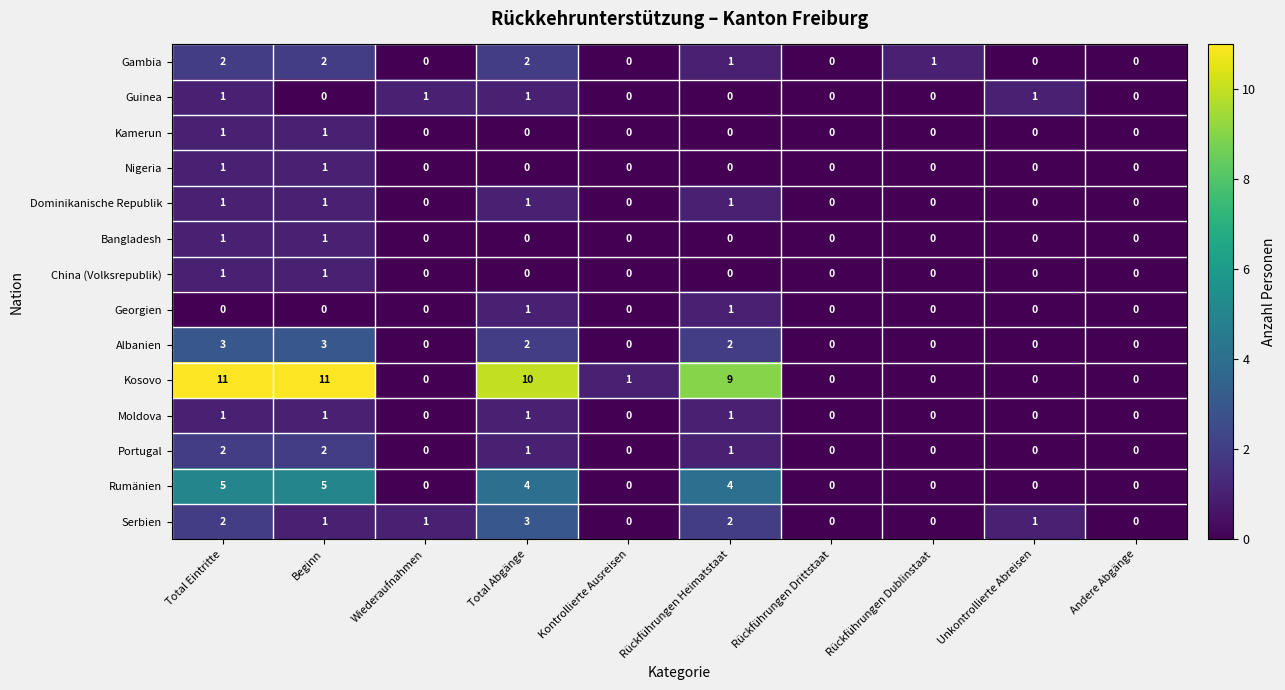

True or false: Guinea has a value of 1 at Wiederaufnahmen.

True